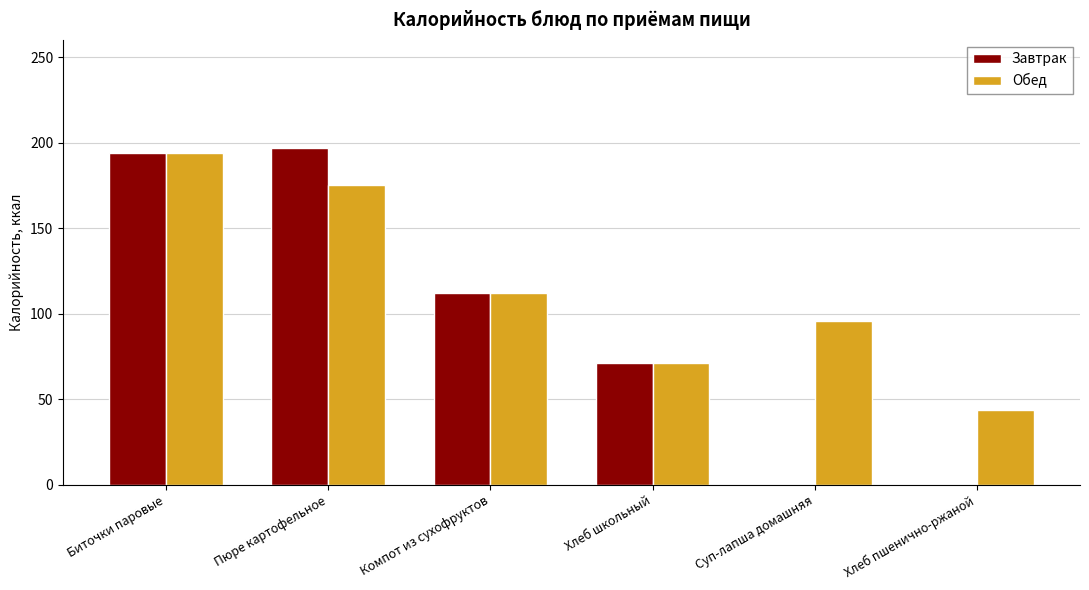

What is the greatest value displayed?

197